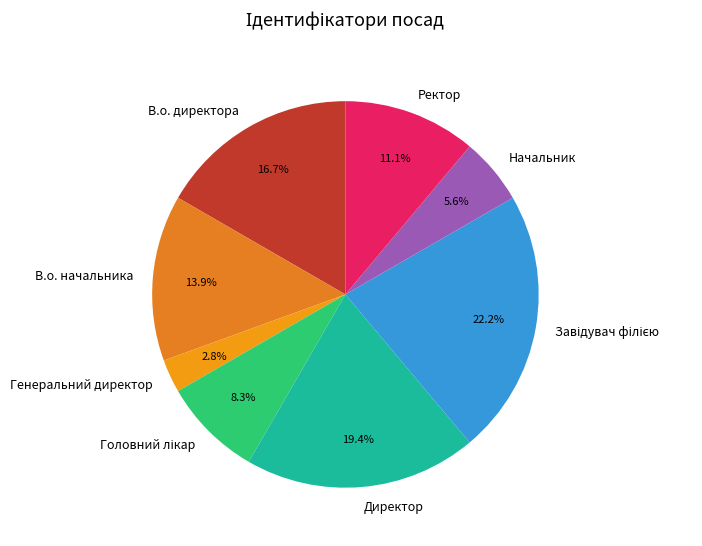

Do Ректор and В.о. начальника together represent more than half of the pie?

No